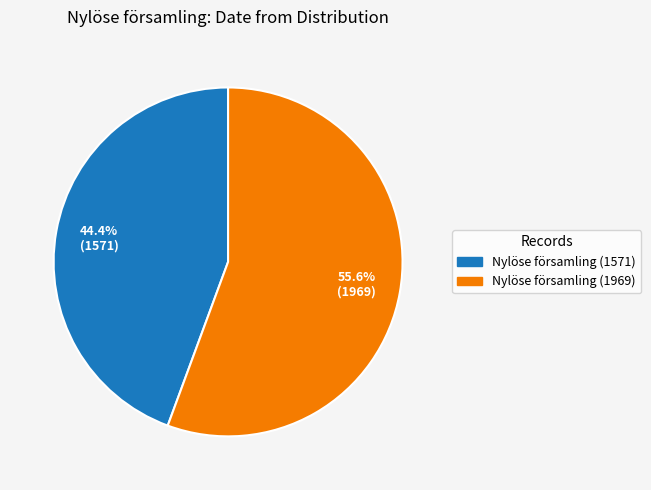

To the nearest percent, what is the average slice percentage?

50%